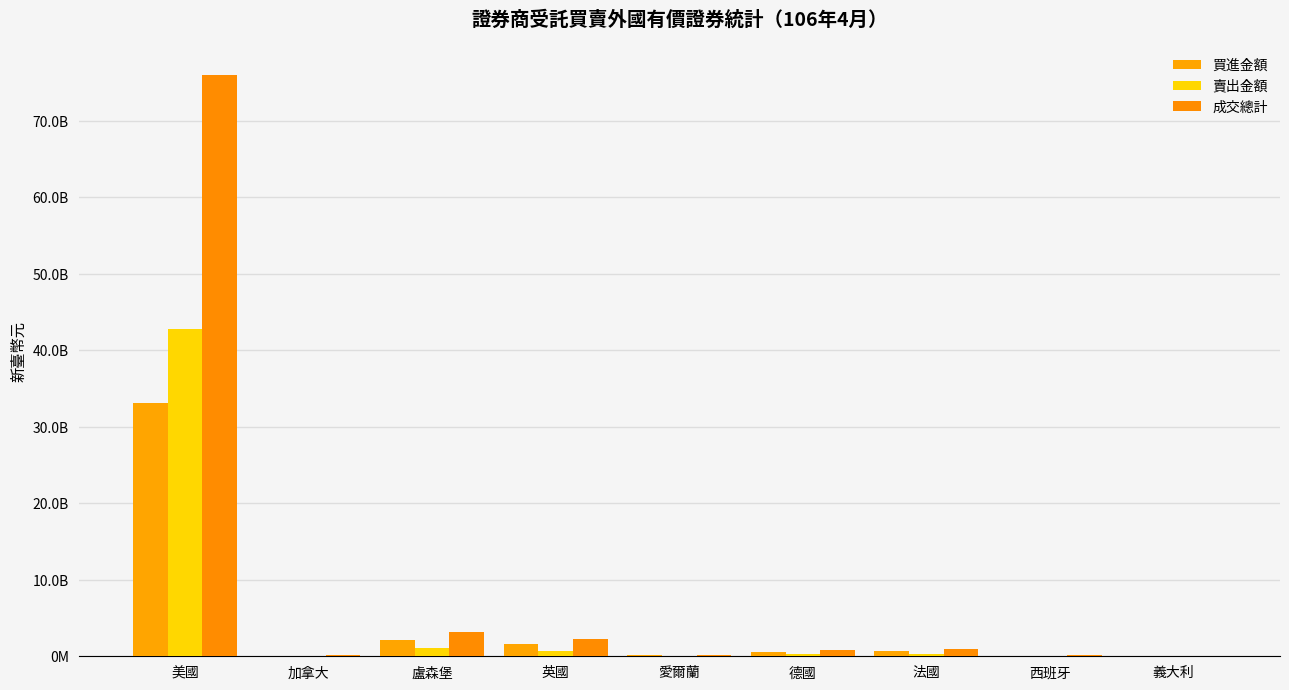

What is the average value of the 買進金額 series?

4283041340.7